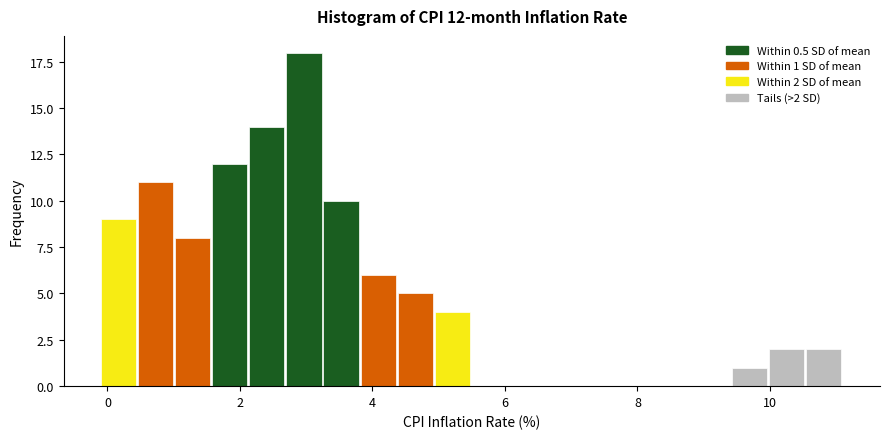

Read against the x-axis, roughly where is the centre of the tallest bar?

3.0